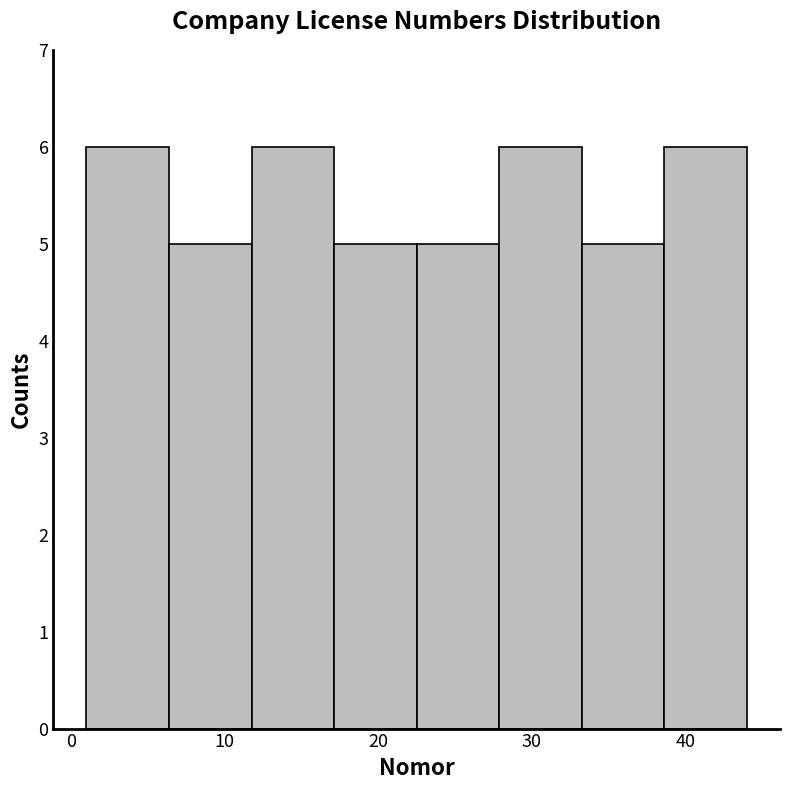

Reading left to right, list every bar in this chart as the range it spans on the x-axis followed by its height. Neither the bar edges nor the heights are printed on the chart, so give them approximately, as read against the axes.

1 to 6: 6
6 to 12: 5
12 to 17: 6
17 to 23: 5
23 to 28: 5
28 to 33: 6
33 to 39: 5
39 to 44: 6